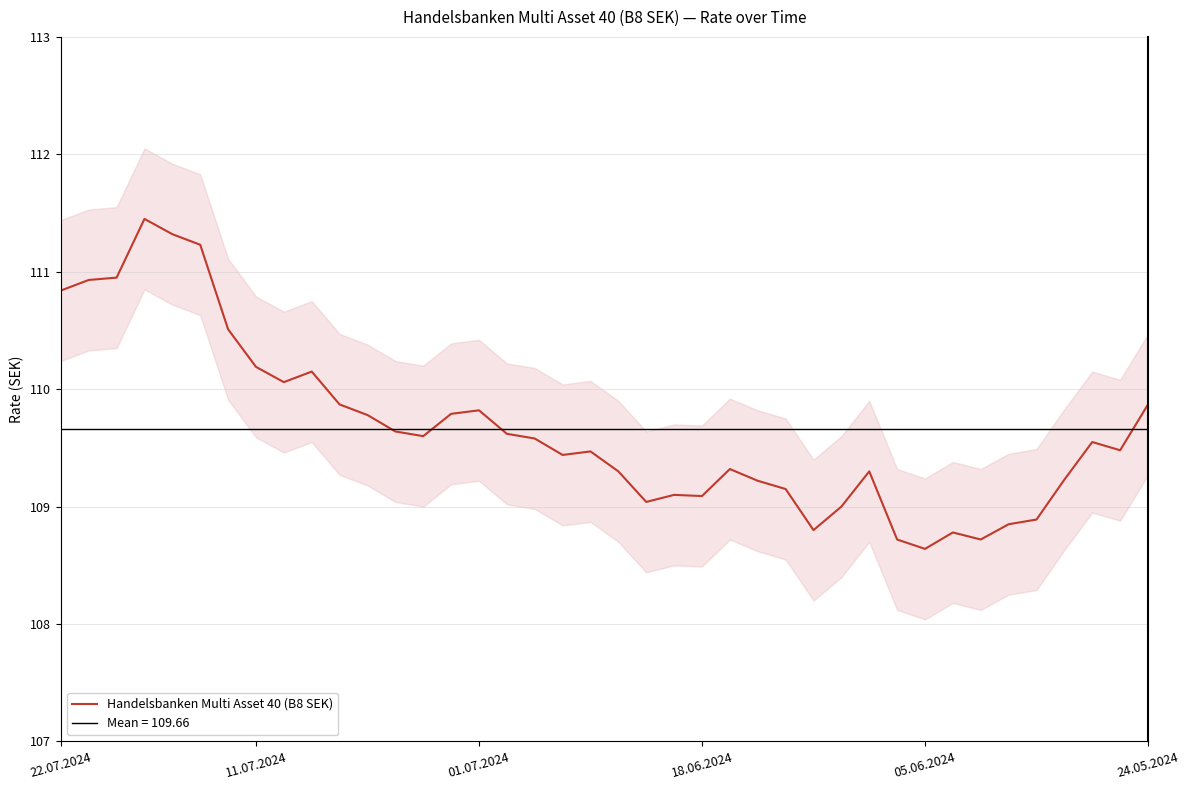

The Handelsbanken Multi Asset 40 (B8 SEK) series shows 182.0 at 24.05.2024. True or false?

False